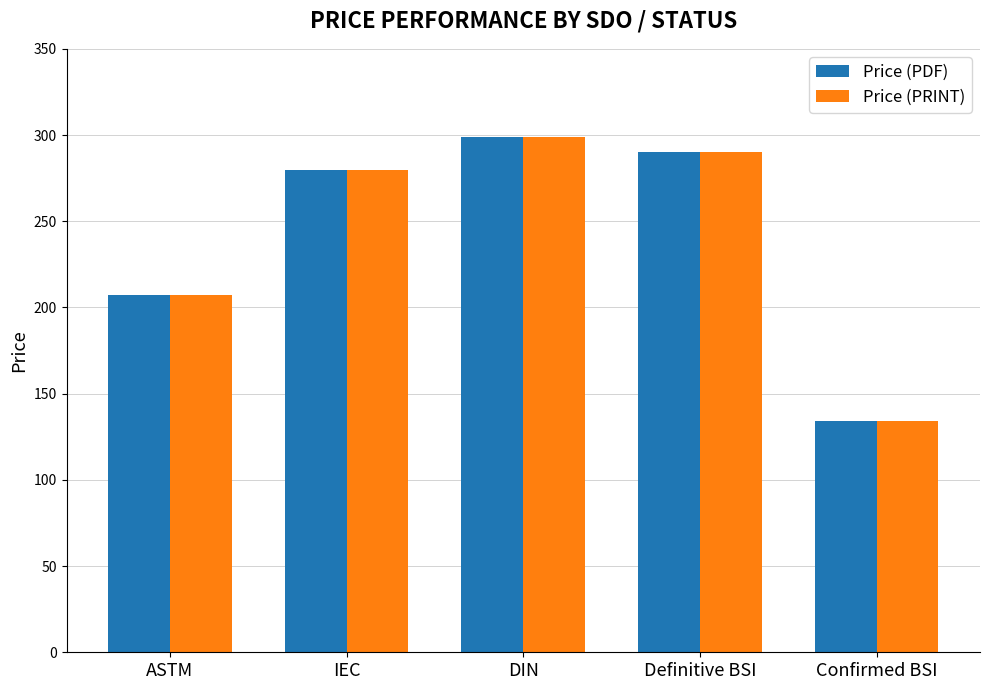

What is the label of the 4th bar from the right?

IEC